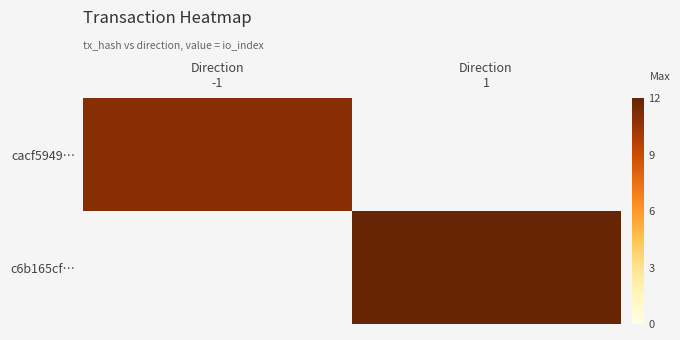

List the series in order of their peak value, highest first.

c6b165cf…, cacf5949…